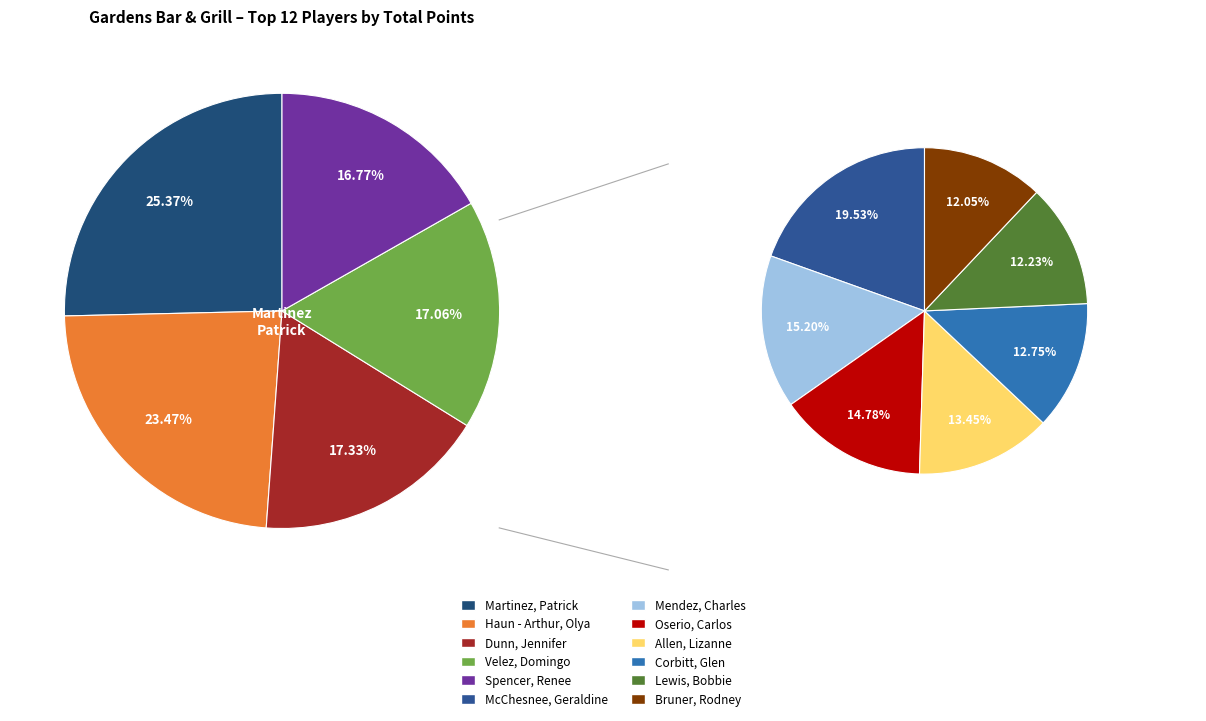

What percentage is NOT represented by Bruner, Rodney?

94.5%